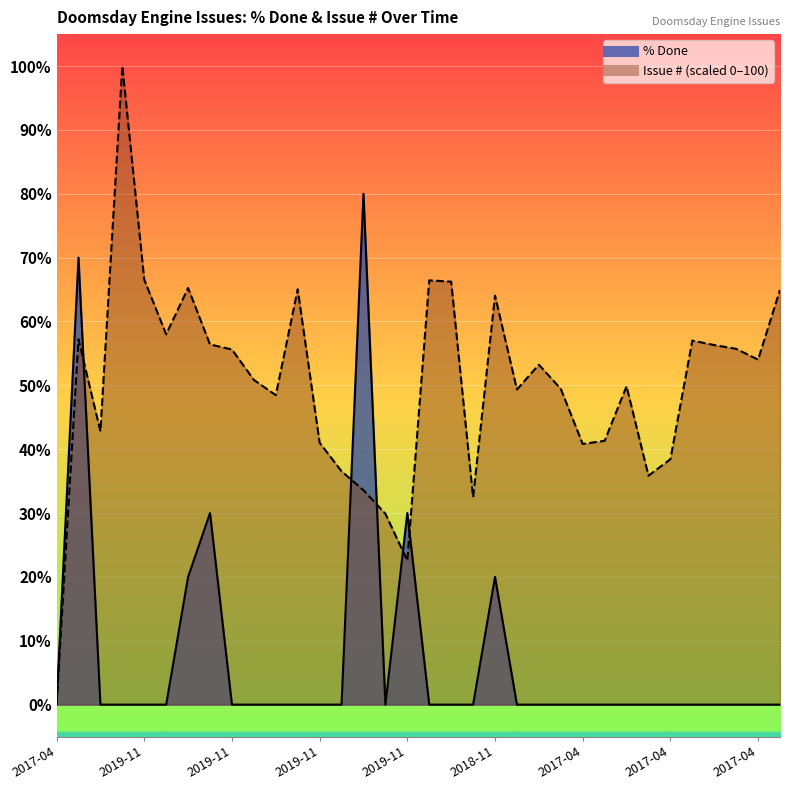

At 2019-11-29, list the series in order from smallest to largest.

% Done, Issue #